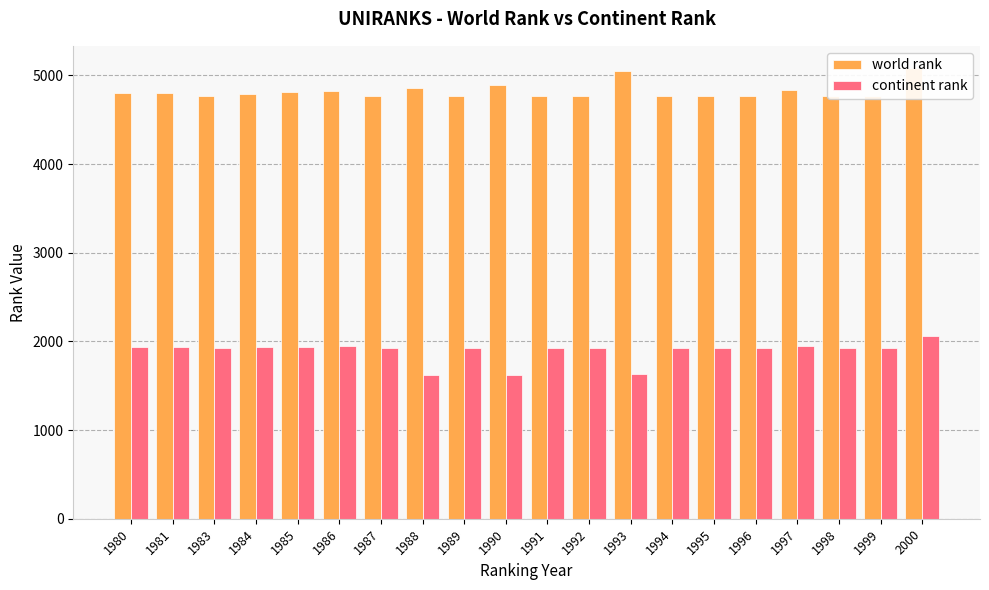

Is it true that continent rank equals 1147 at 2000?

False